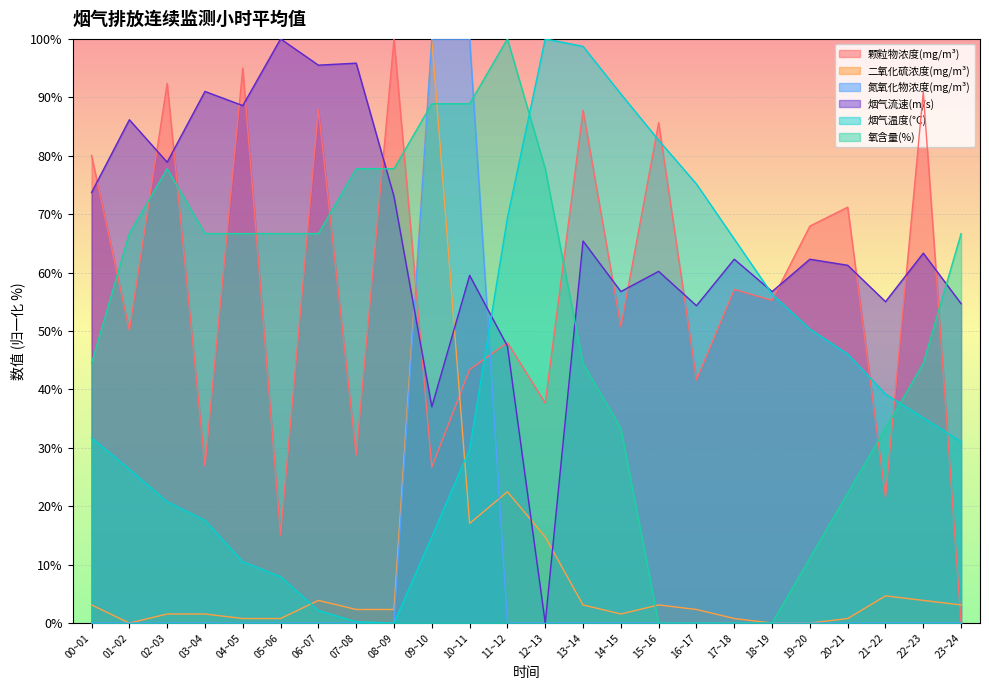

What is the difference between the second highest and second lowest values in the 氧含量(%) series?

88.9